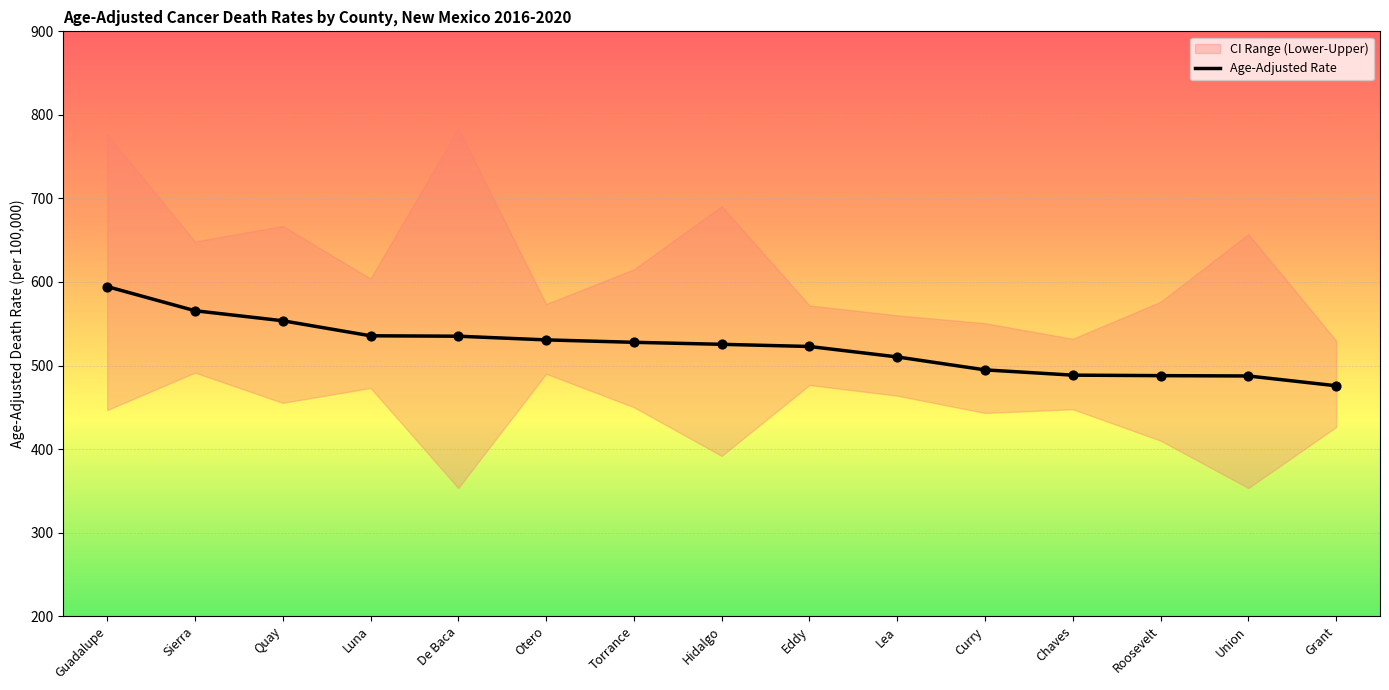

What is the change in value from Sierra to Union?

-78.1